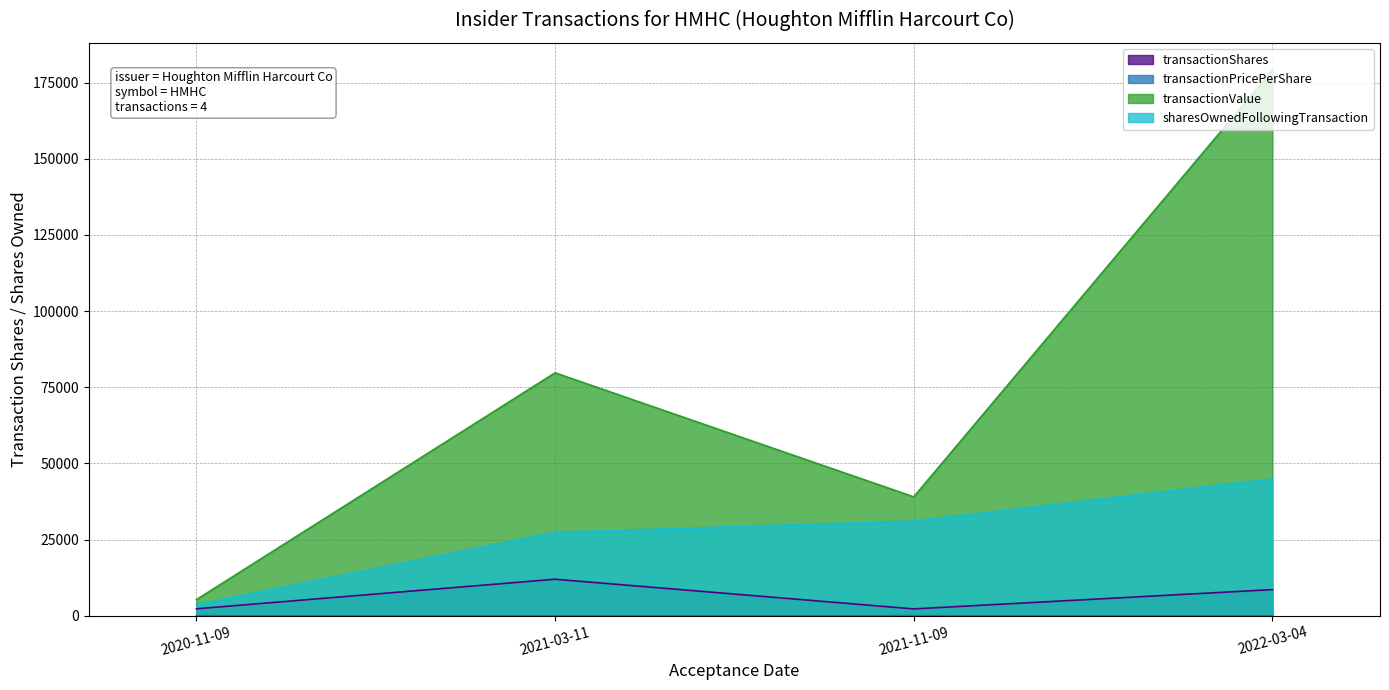

What is the approximate value of sharesOwnedFollowingTransaction at 2021-11-09?

31068.0